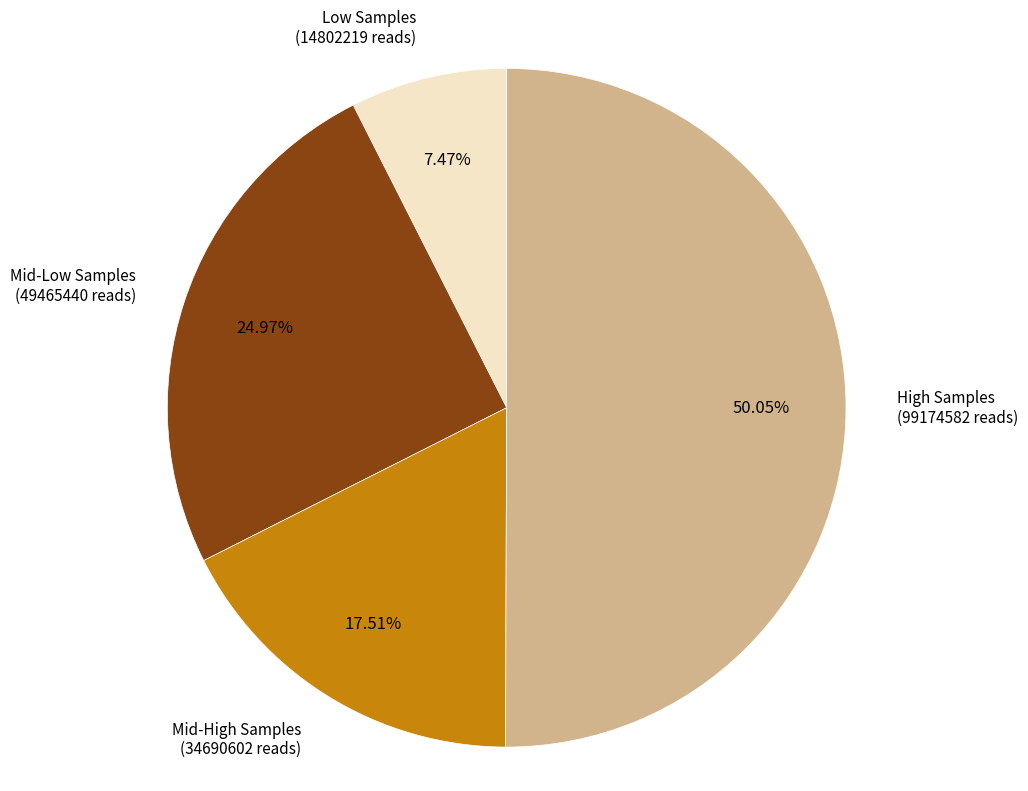

Count the number of slices in the pie.

4